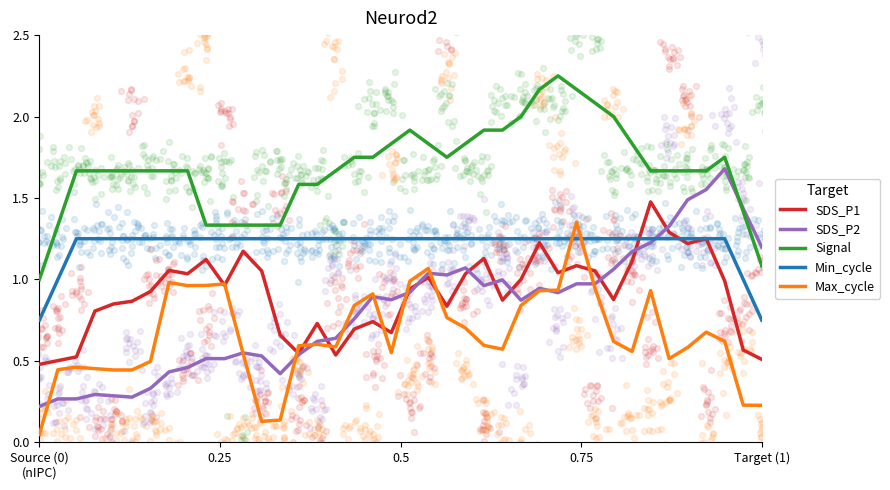

At which category is the sum across all series the highest?

29